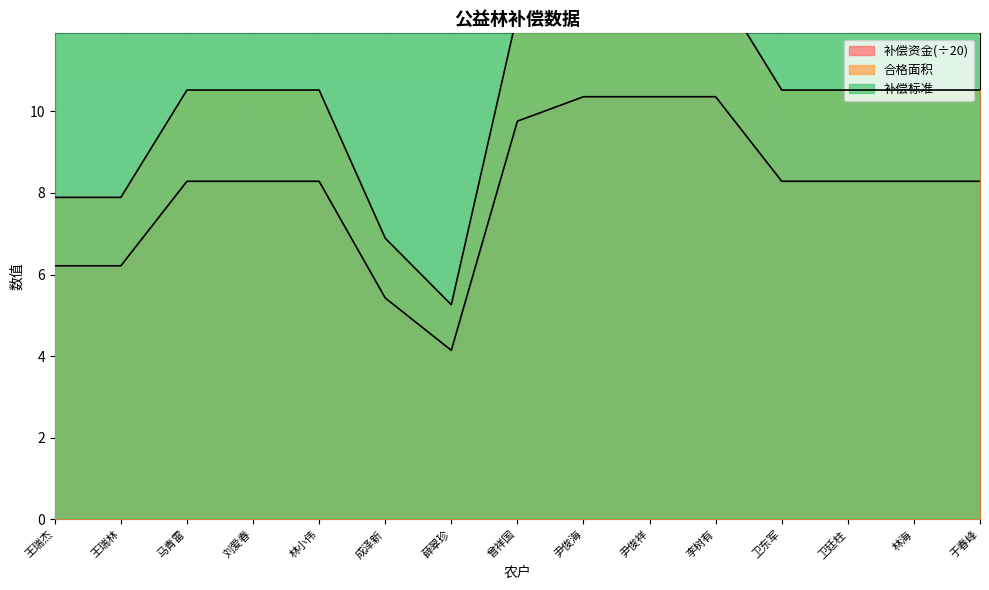

Where is 补偿资金 nearest to the value 9?

王瑞杰